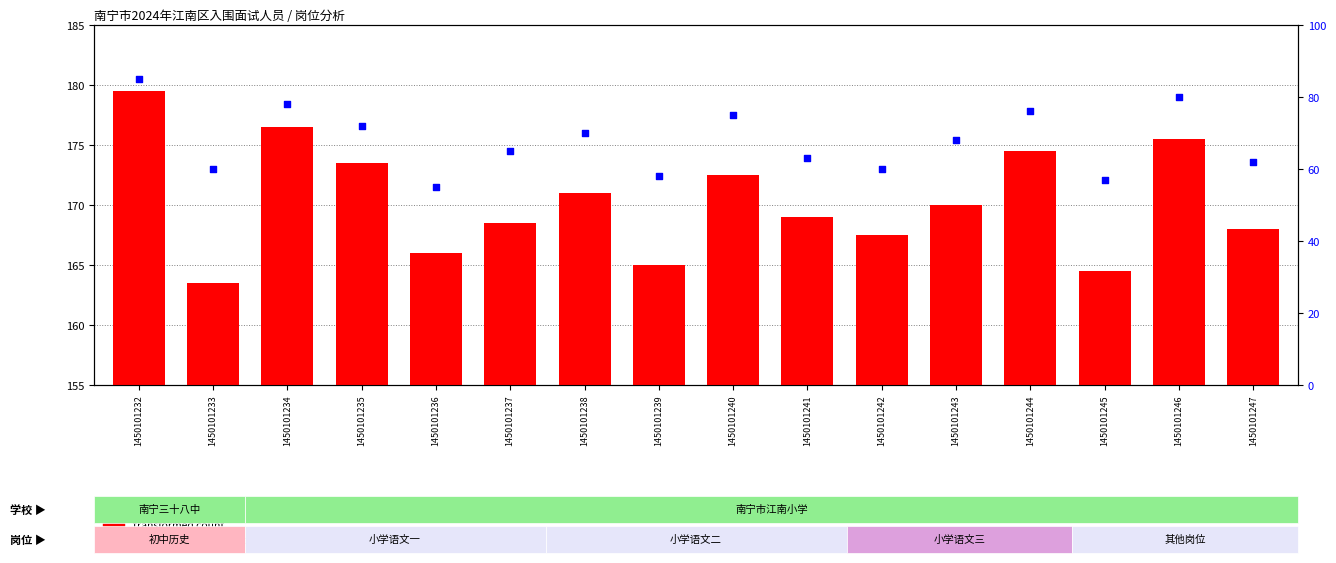

Which series has the largest total across all categories?

transformed count